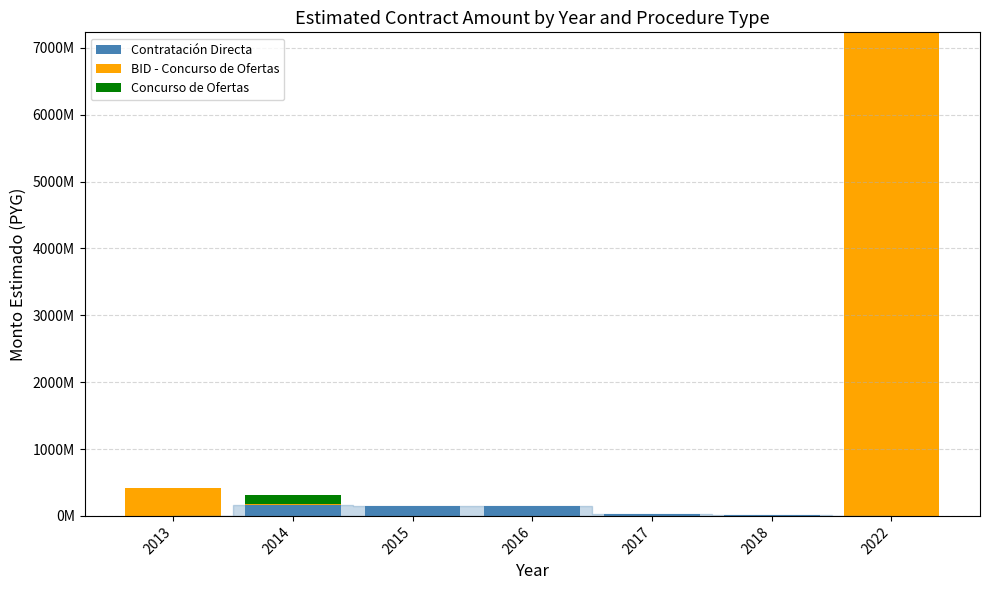

What are all the series names shown in the legend?

Contratación Directa, BID - Concurso de Ofertas, Concurso de Ofertas